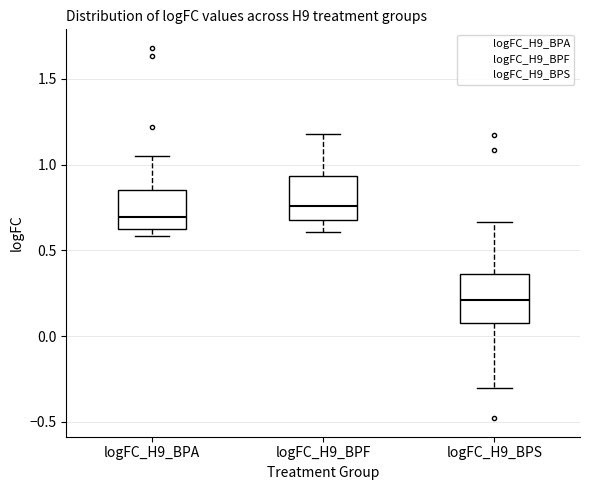

Which box's median line is the highest?

logFC_H9_BPF